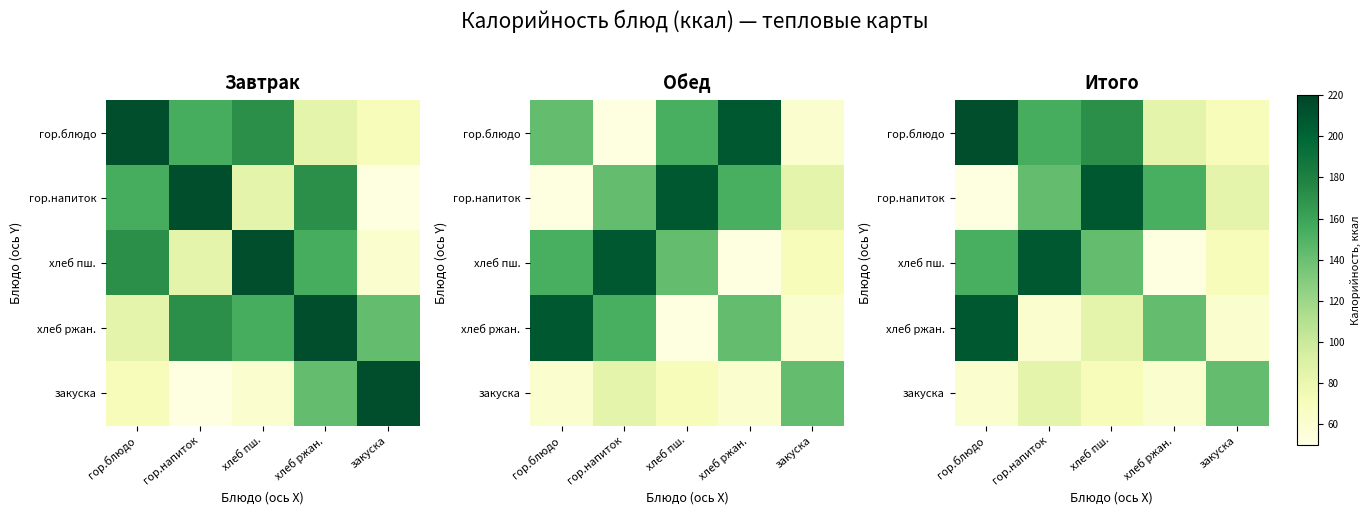

Which label corresponds to the largest value in the chart?

гор.блюдо